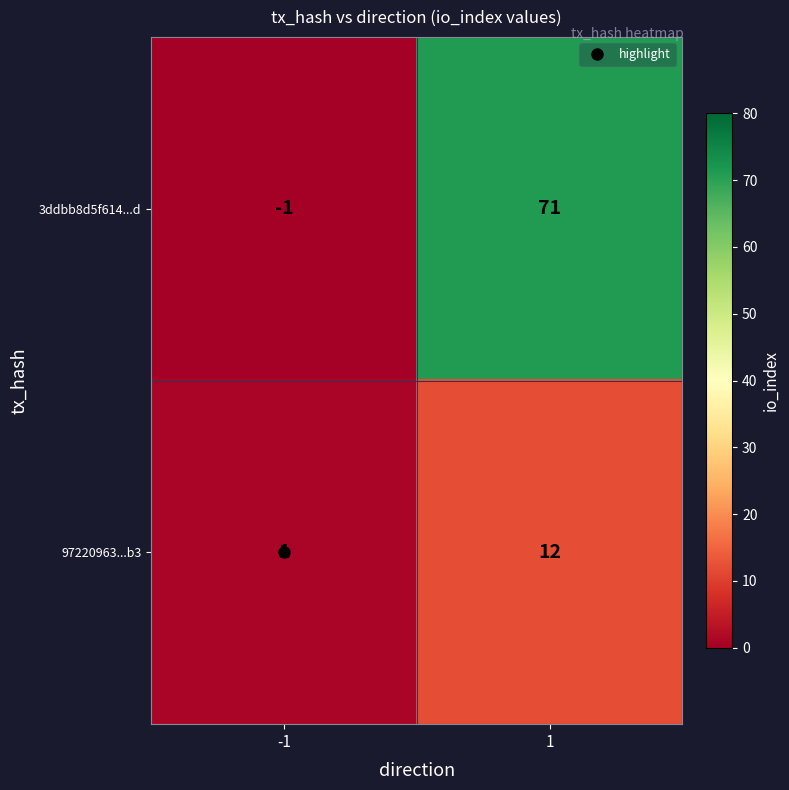

Which series has the widest spread of values?

3ddbb8d5f614...d